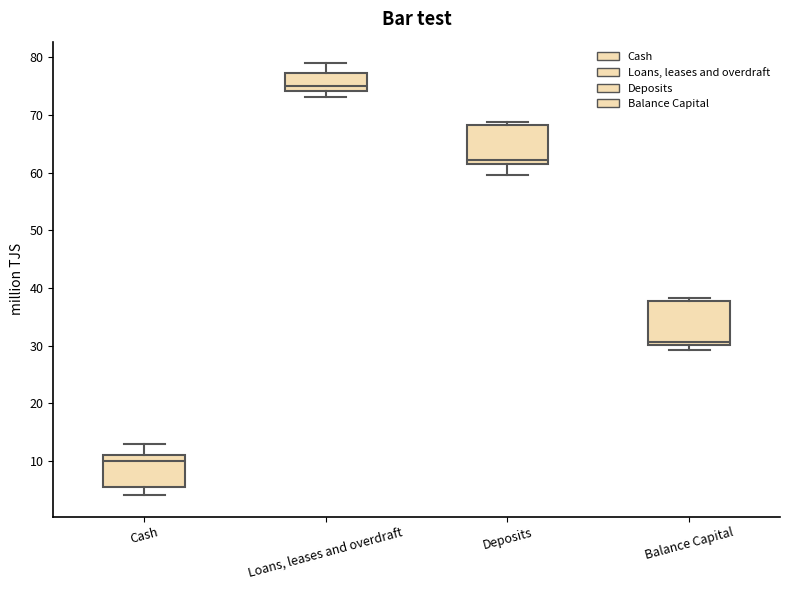

Where does the lower whisker of the box for Cash end on the y-axis? The values are not printed on the chart, so give them approximately, as read against the axis.

4